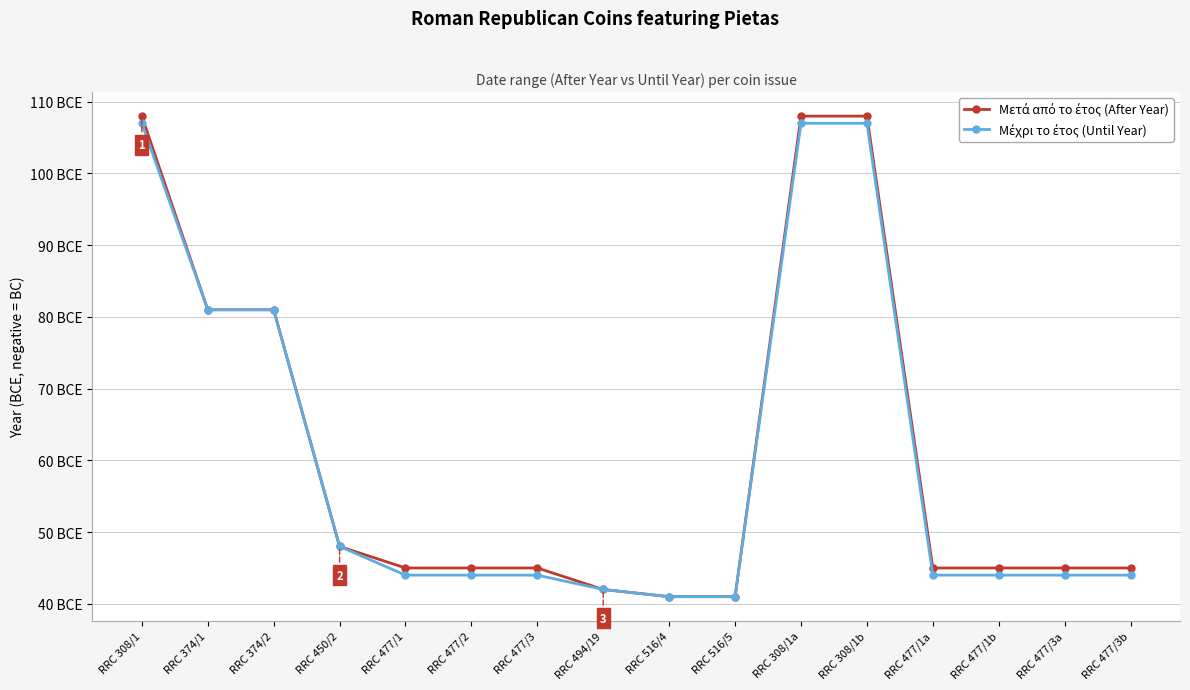

Is this an area chart (filled region under the line)?

No